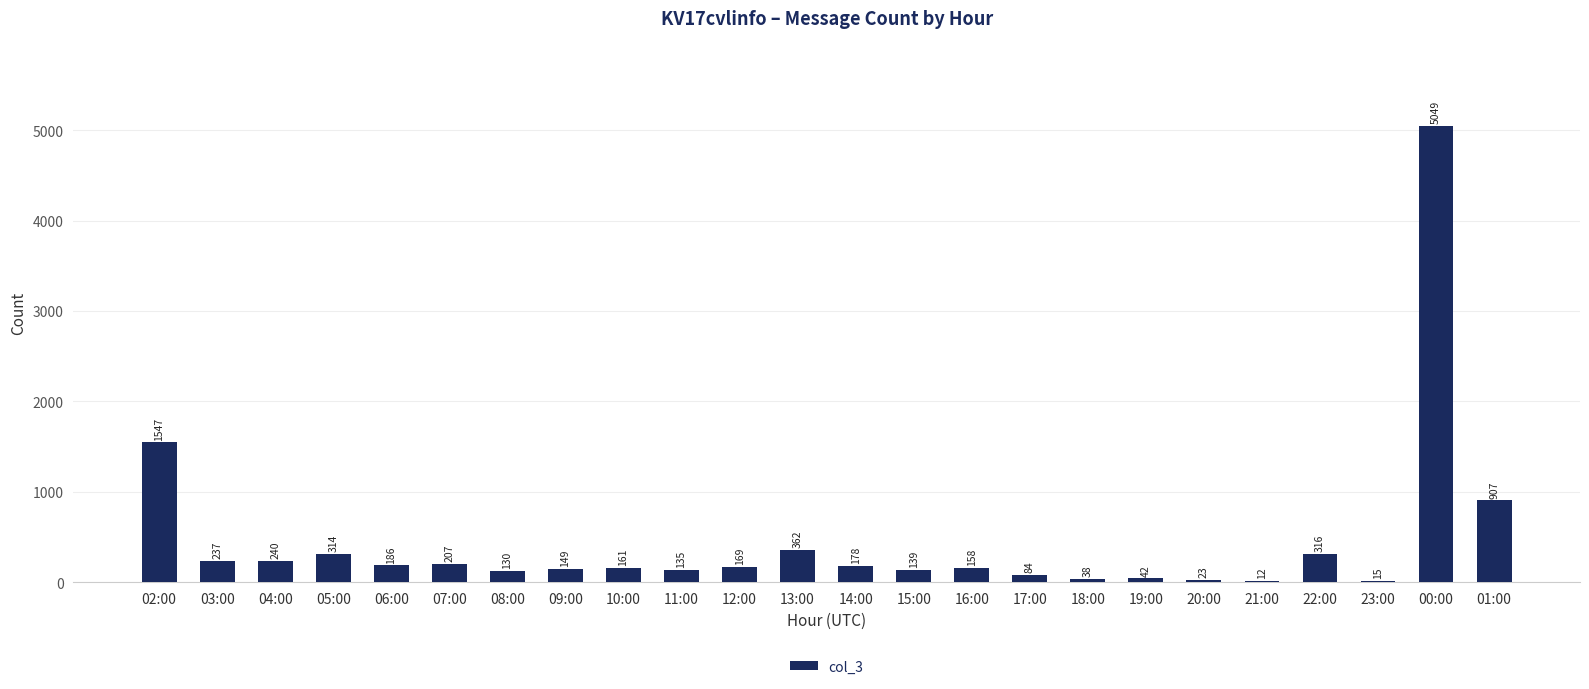

What is the difference between the values at 21:00 and 04:00?

228